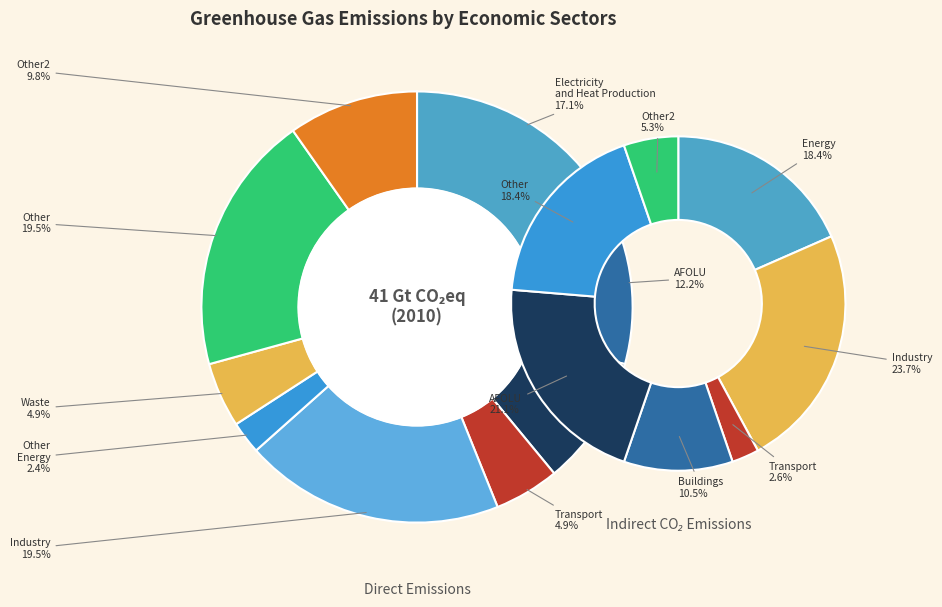

To the nearest percent, what is the difference between the 6 and 2 slice percentages?

10%